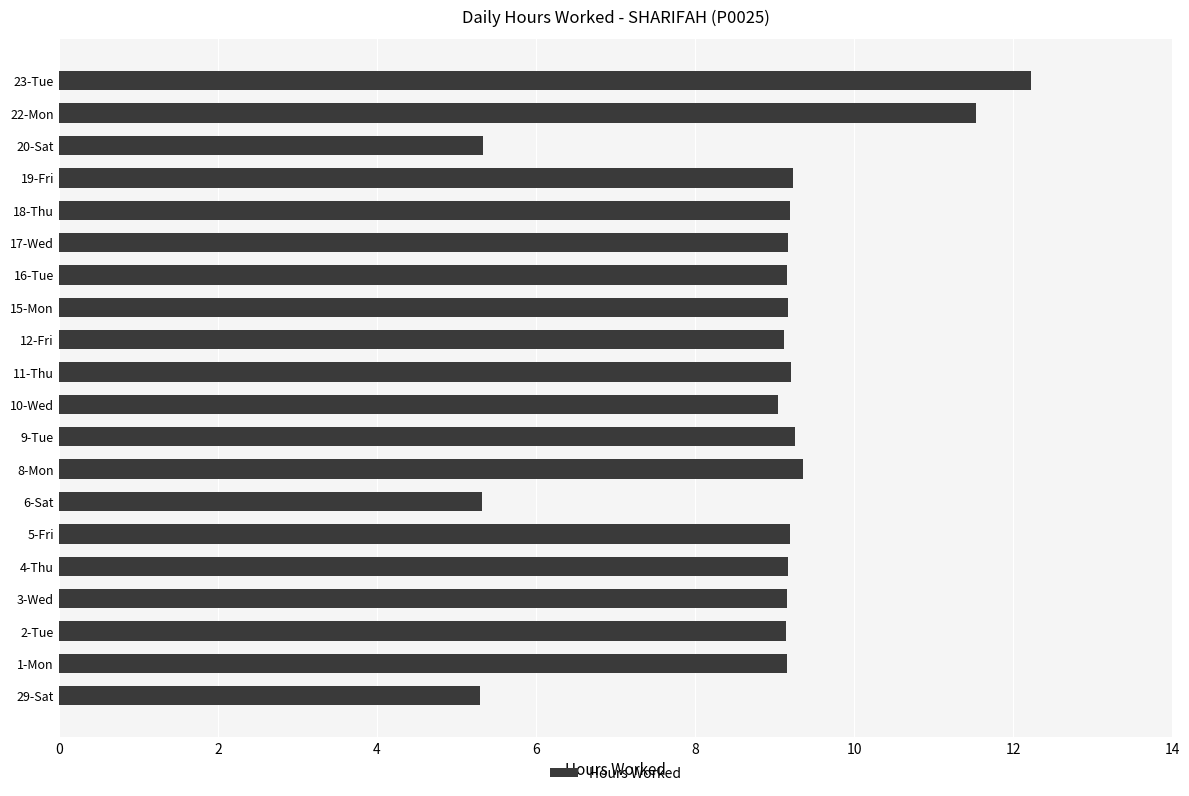

How many bars are there in total?

20